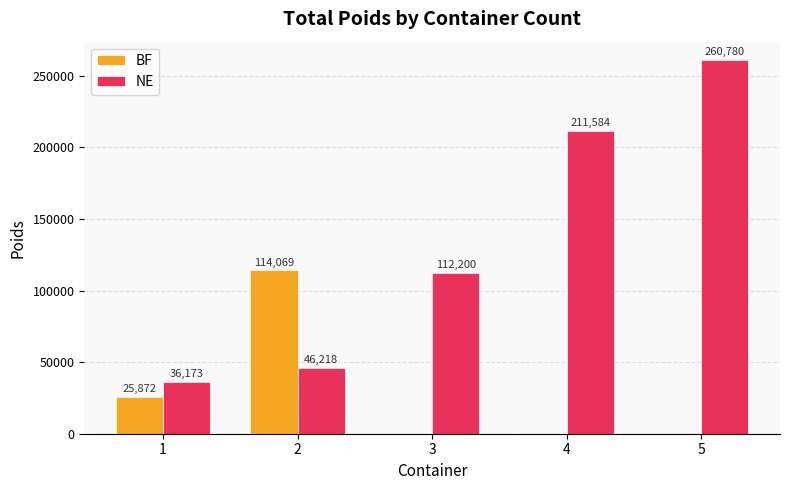

Are the bars horizontal?

No